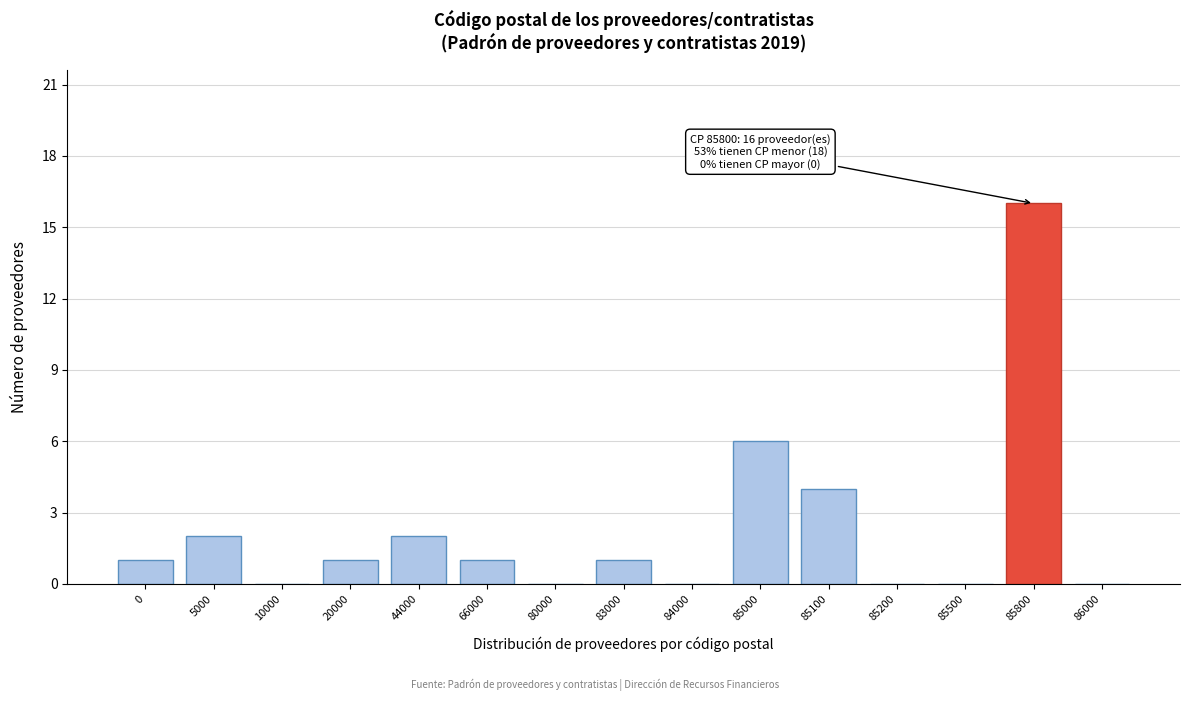

Reading left to right, what are all the values shown in this chart?

0=1	5000=2	10000=0	20000=1	44000=2	66000=1	80000=0	83000=1	84000=0	85000=6	85100=4	85200=0	85500=0	85800=16	86000=0